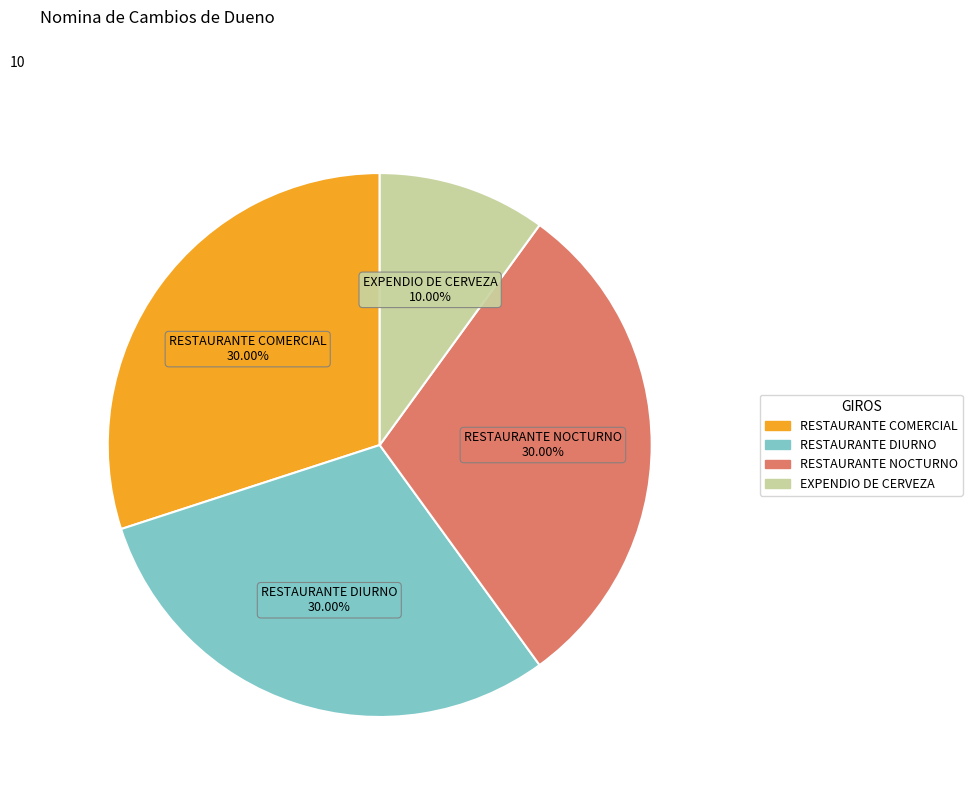

Is there a majority slice in this chart?

No